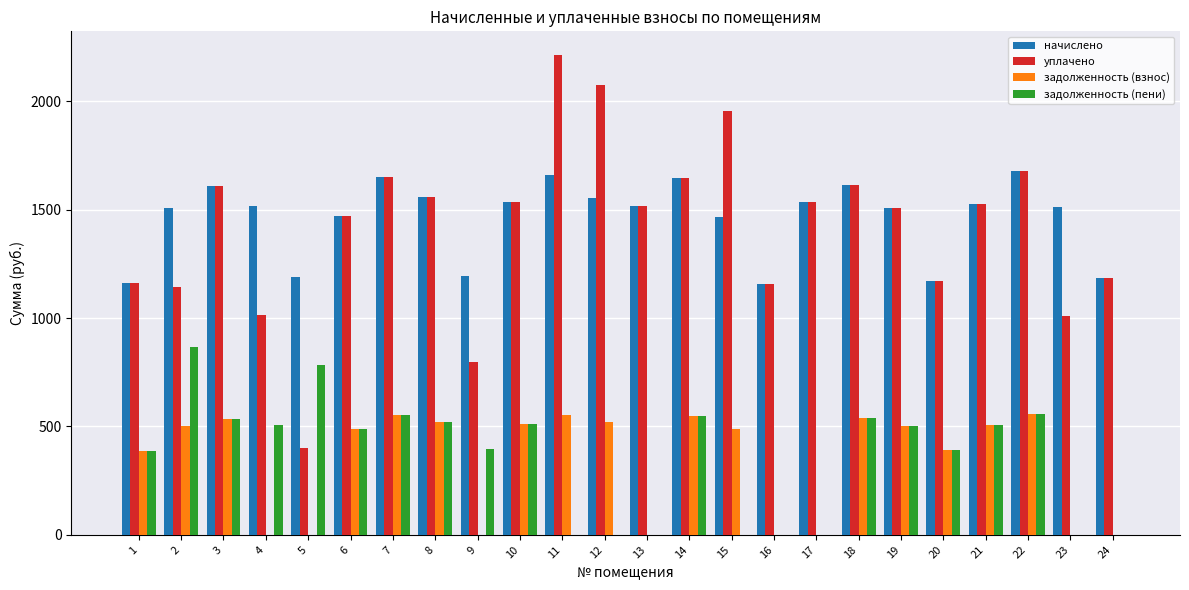

What is the sum of the задолженность (пени) values at 7 and 9?

948.8